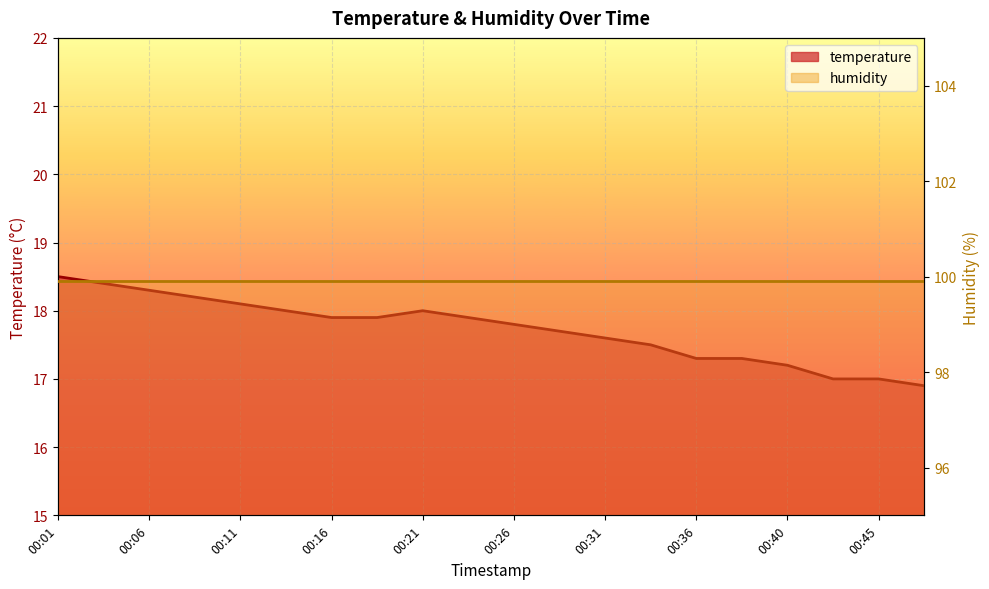

True or false: there are more than 2 points higher than both neighbors.

False